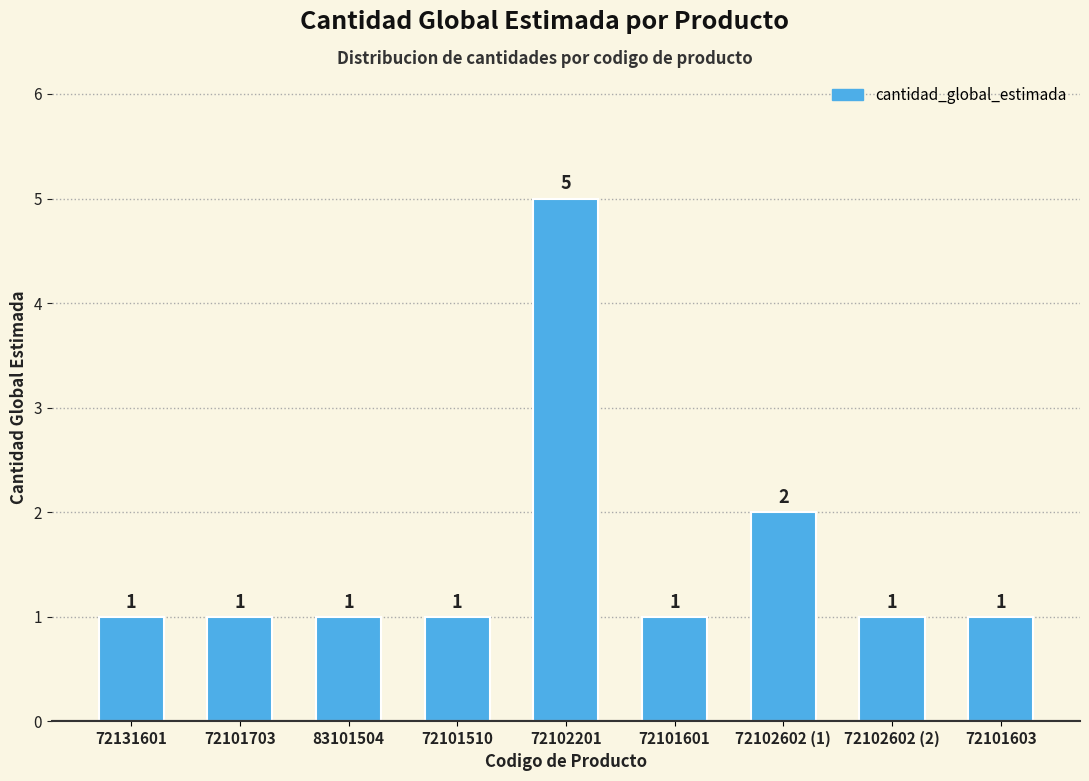

What is the ratio of the value at 72131601 to the value at 72101510?

1.0